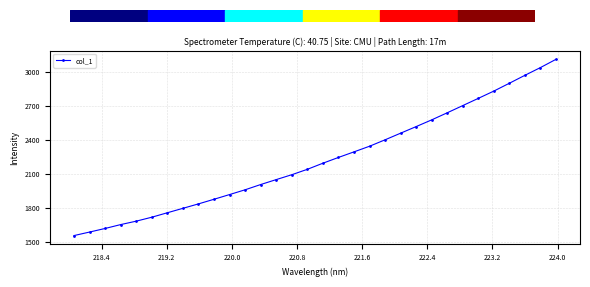

What is the value of the 6th point from the left?

1718.1